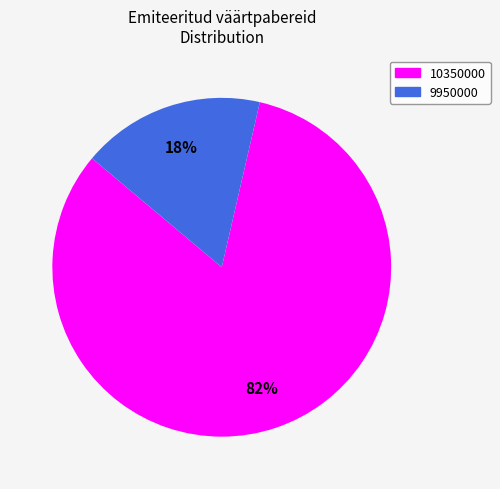

To the nearest percent, what is the combined percentage of 9950000 and 10350000?

100%